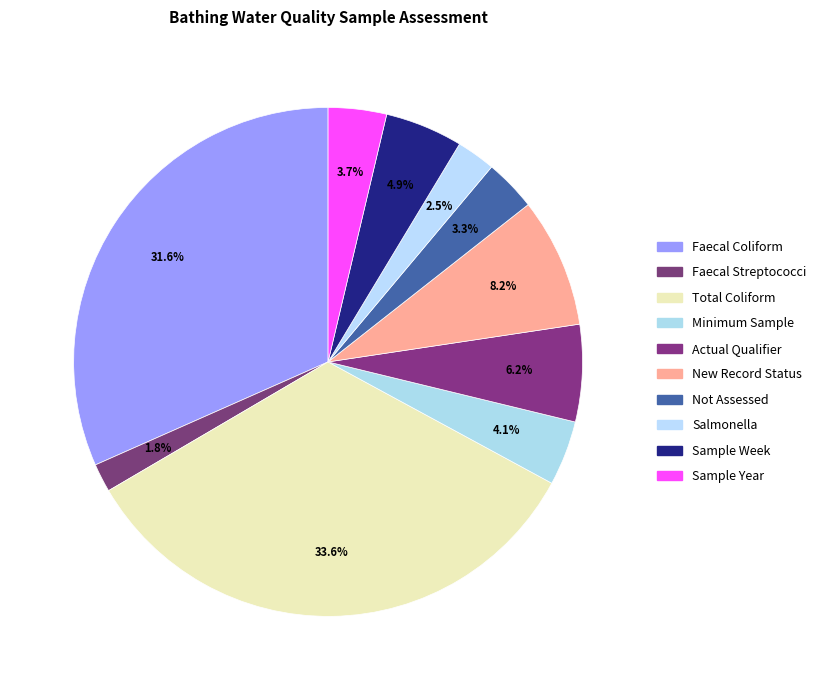

Which category has the biggest portion of the pie?

Total Coliform